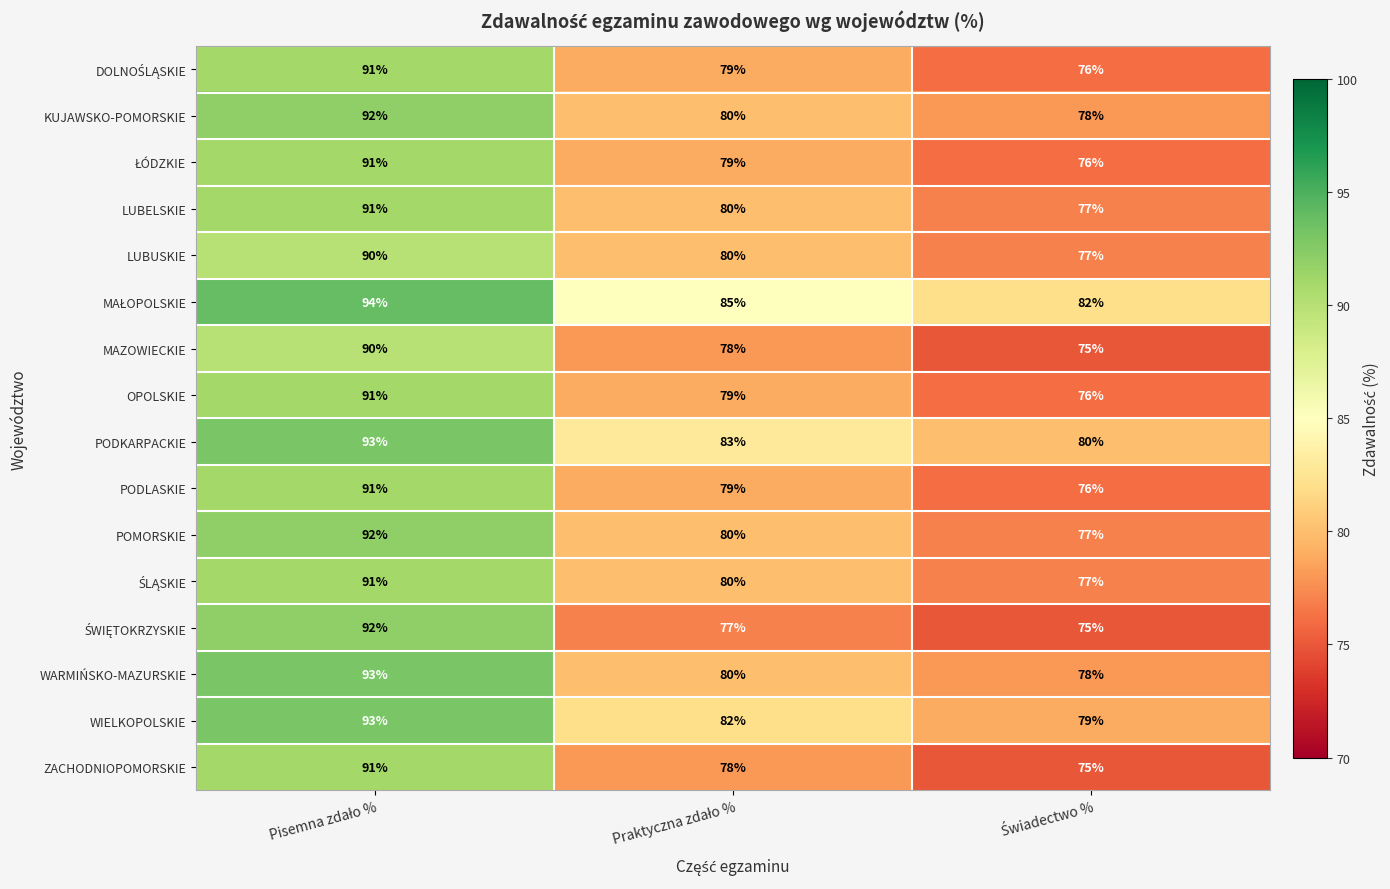

What is the sum of all WIELKOPOLSKIE values?

254